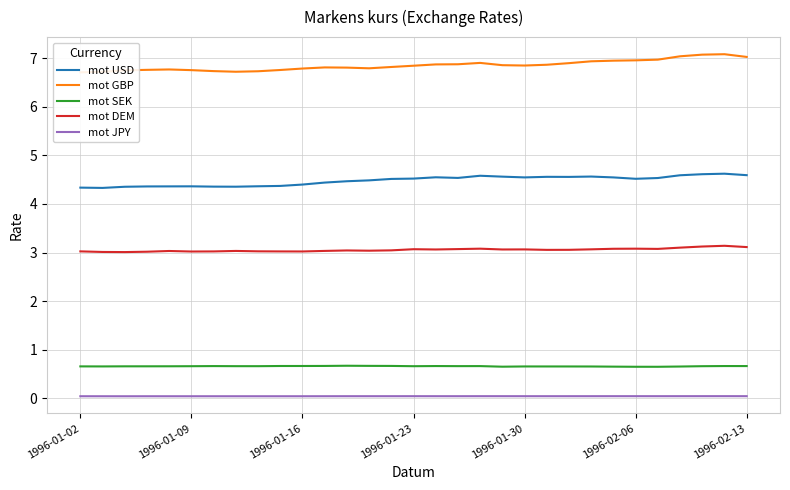

At 21, list the series in order from largest to smallest.

mot GBP, mot USD, mot DEM, mot SEK, mot JPY